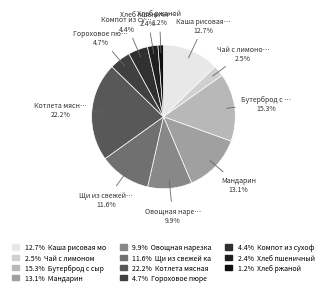

How many slices are in this pie chart?

11